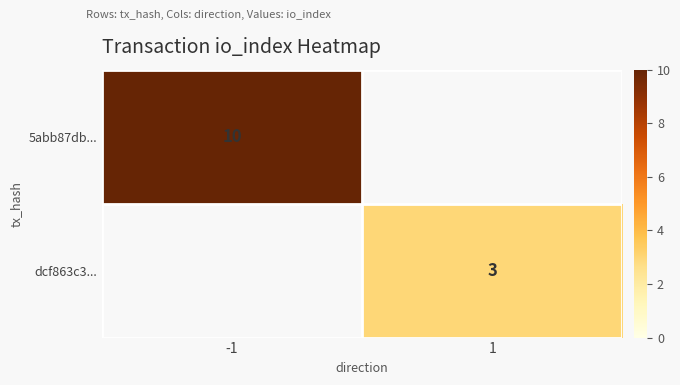

At which category does the chart reach its minimum across all series?

1